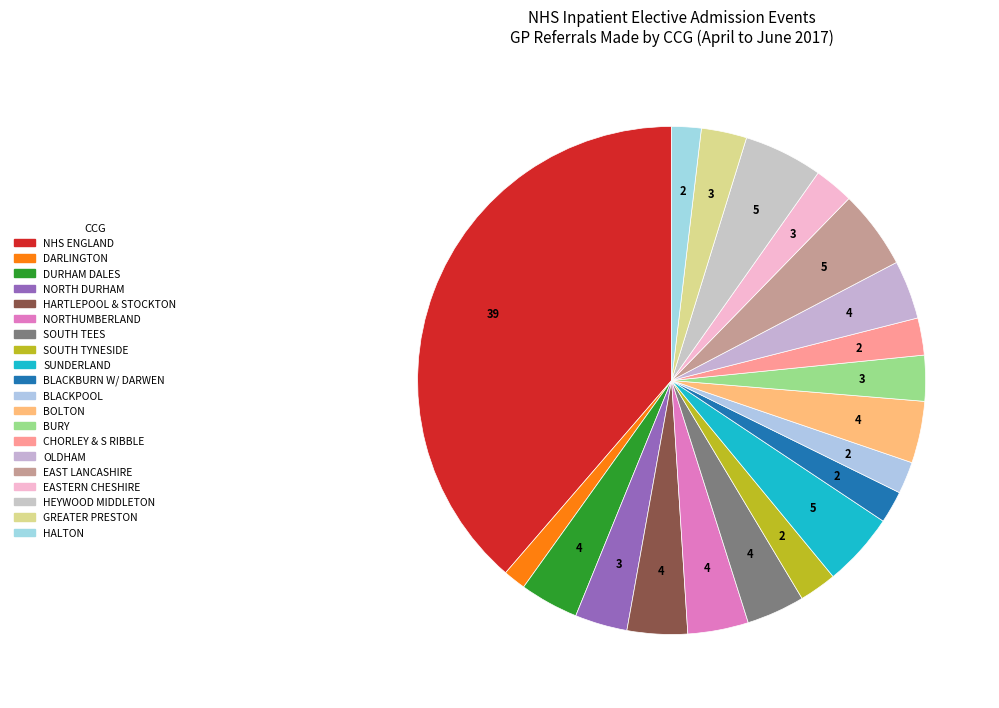

Is there a majority slice in this chart?

No